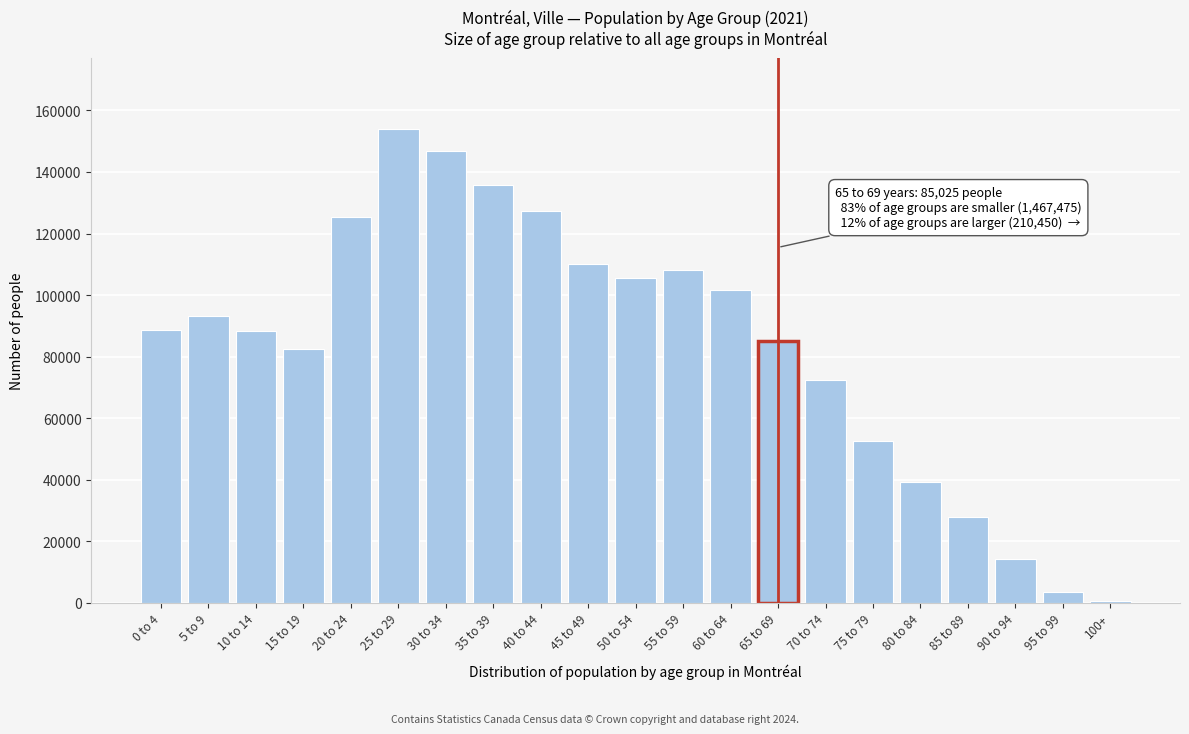

Between 85 to 89 and 50 to 54, which is larger?

50 to 54